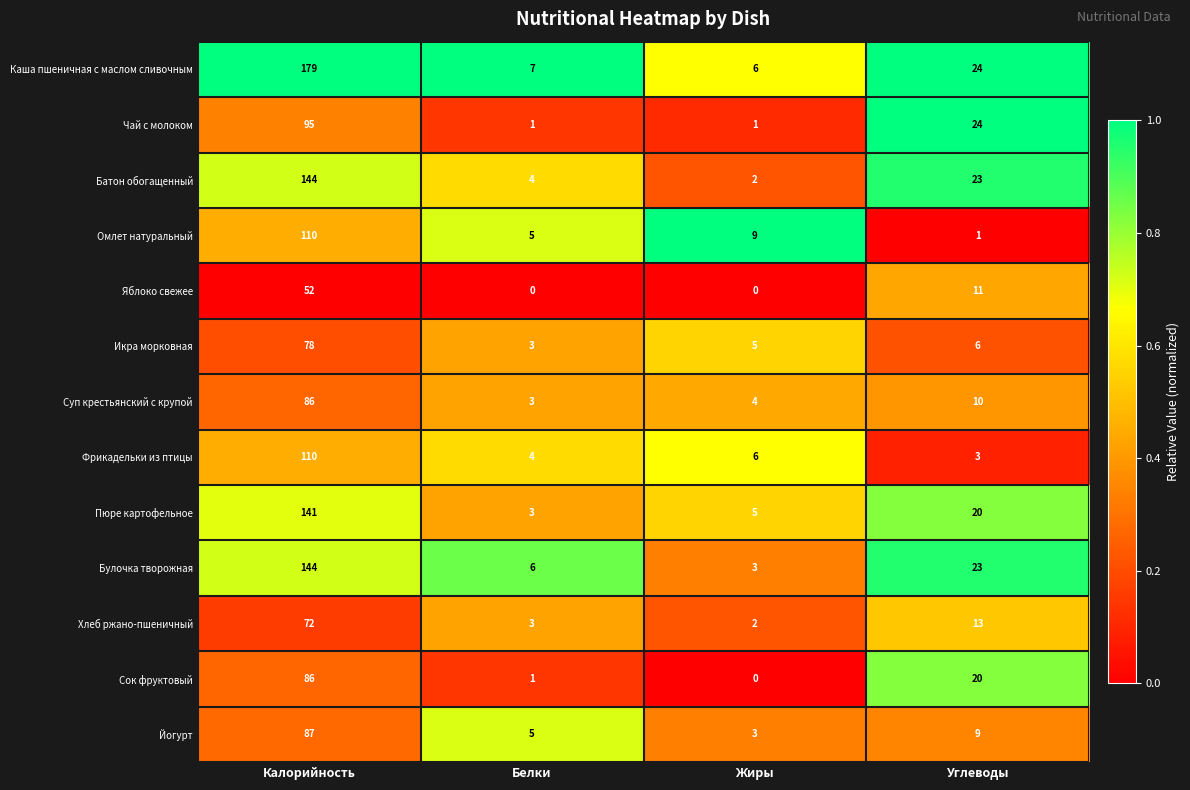

What is the total value across all series at Калорийность?

1384